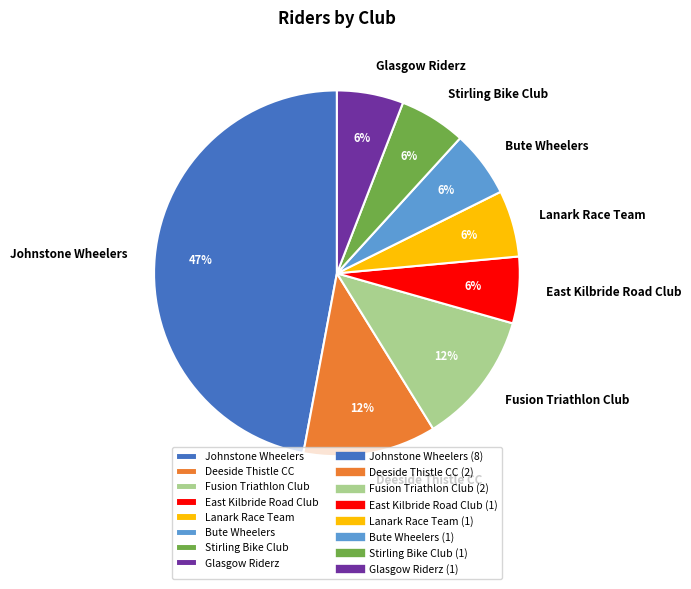

Count the number of slices in the pie.

8